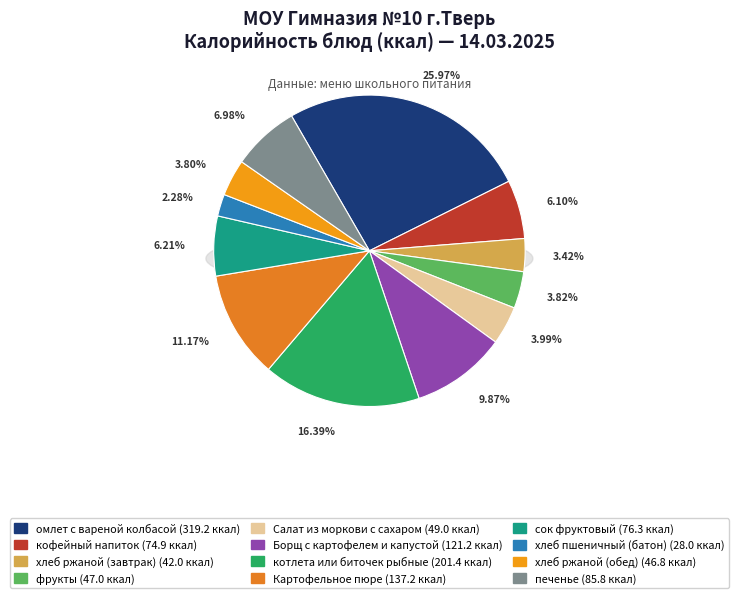

To the nearest percent, what percentage of the pie is кофейный напиток?

6%